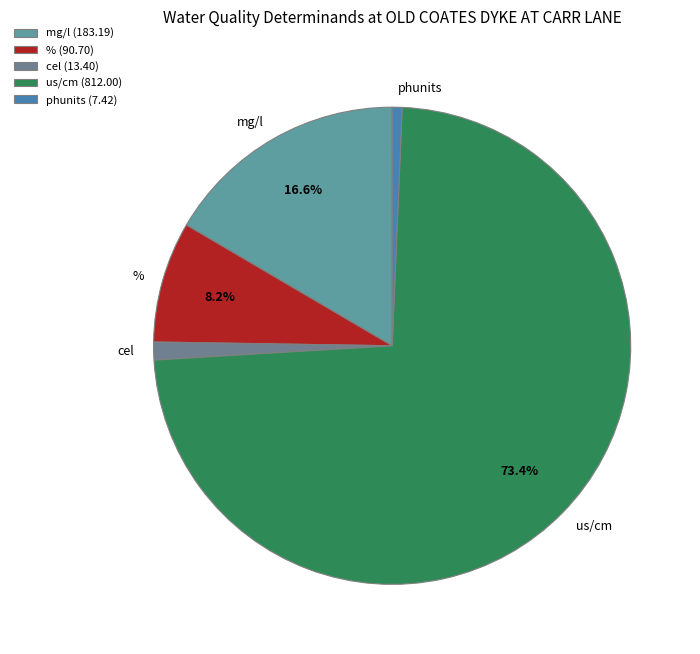

Count the number of slices in the pie.

5